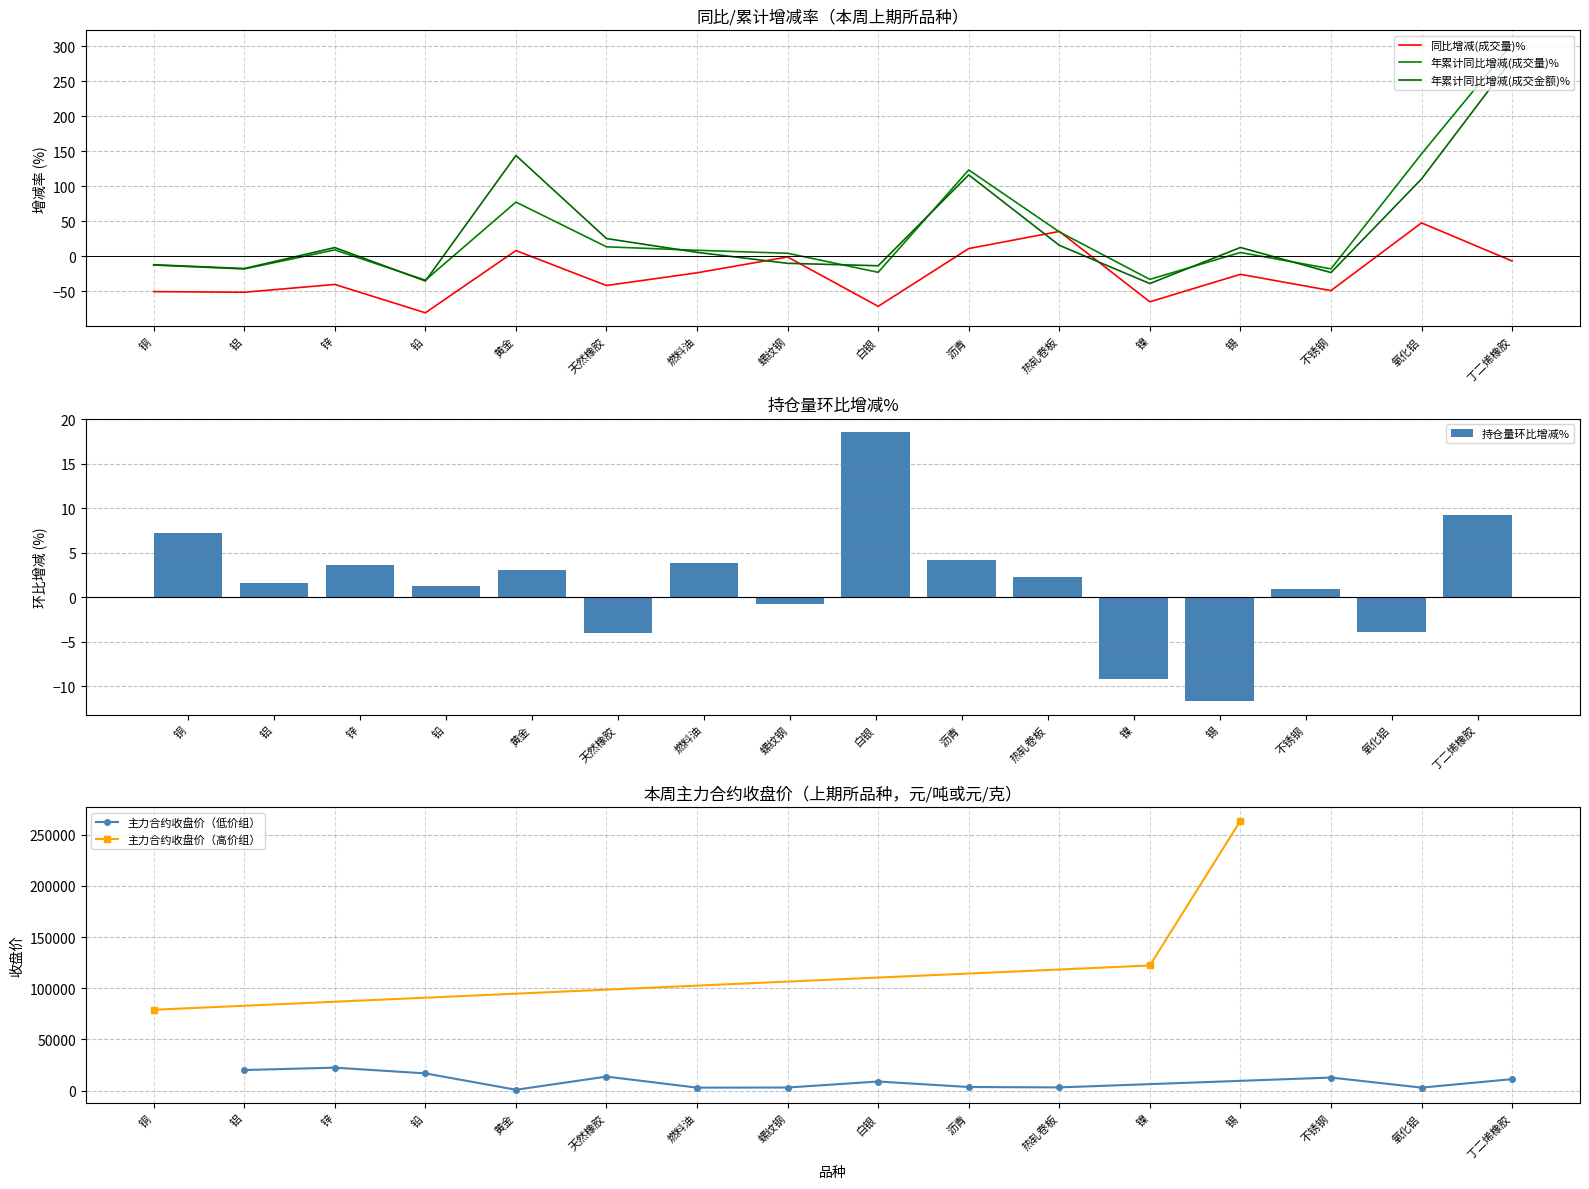

Between 不锈钢 and 氧化铝, which series saw the biggest shift?

年累计同比增减(成交量)%